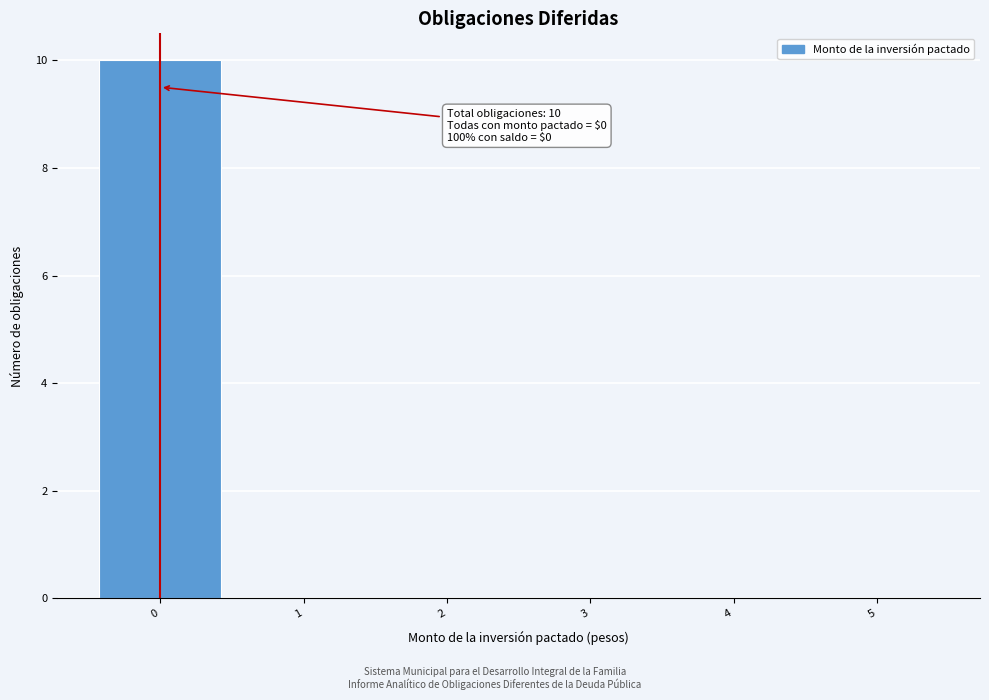

Which range on the x-axis has the tallest bar?

-0.5 to 0.5